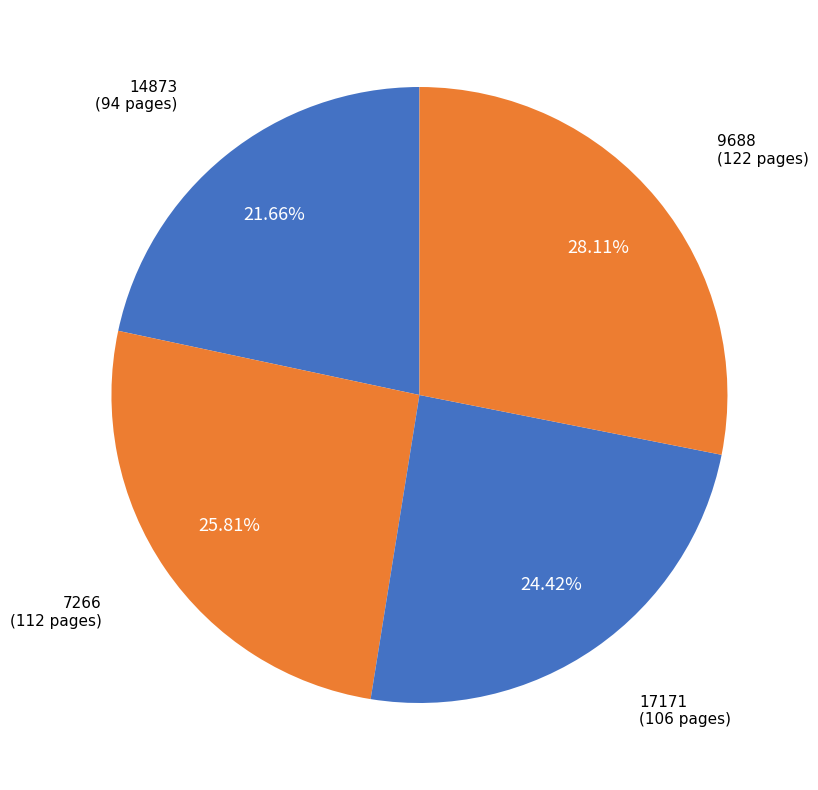

How many slices are in this pie chart?

4